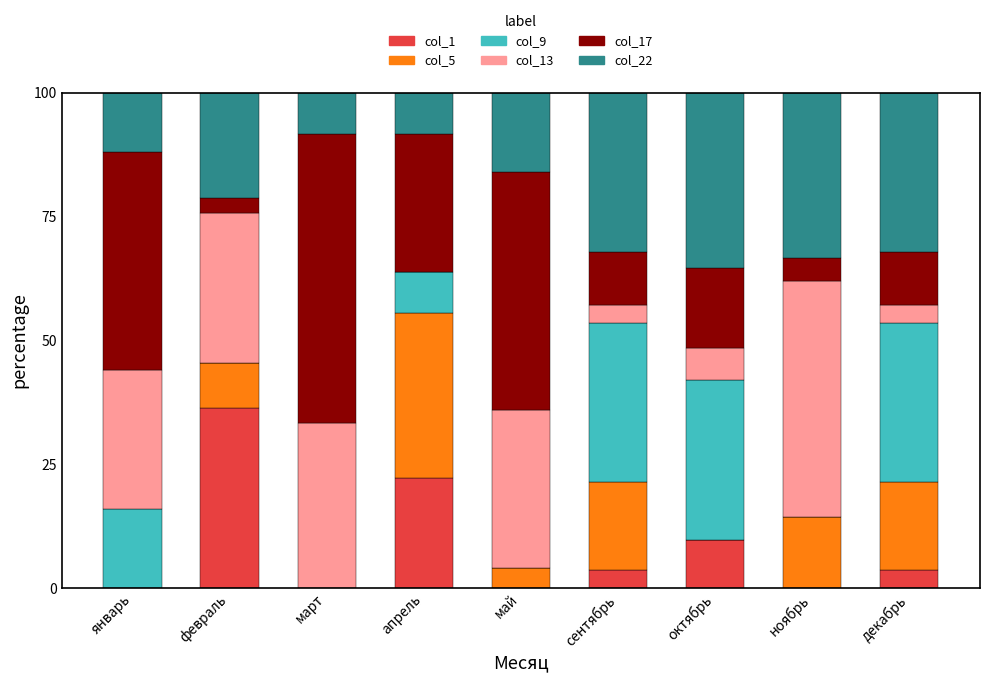

What is the sum of all col_1 values?

75.4